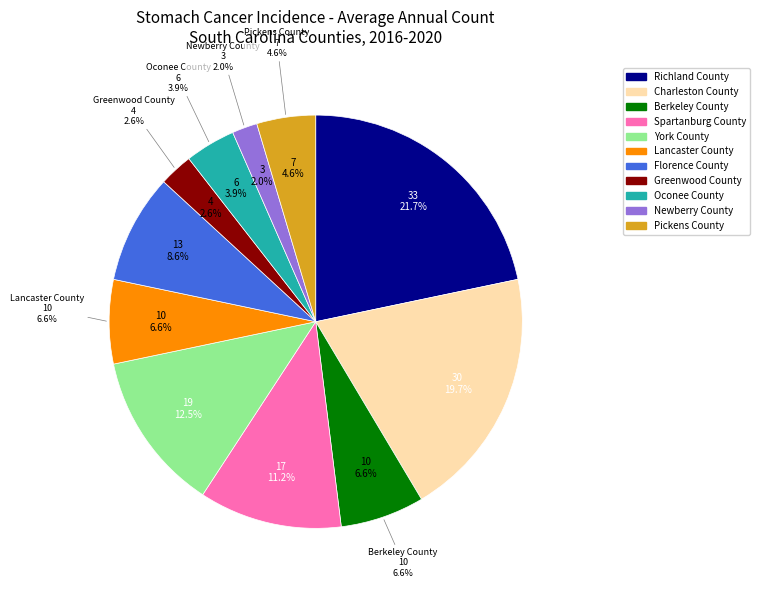

Which slice is the largest?

Richland County